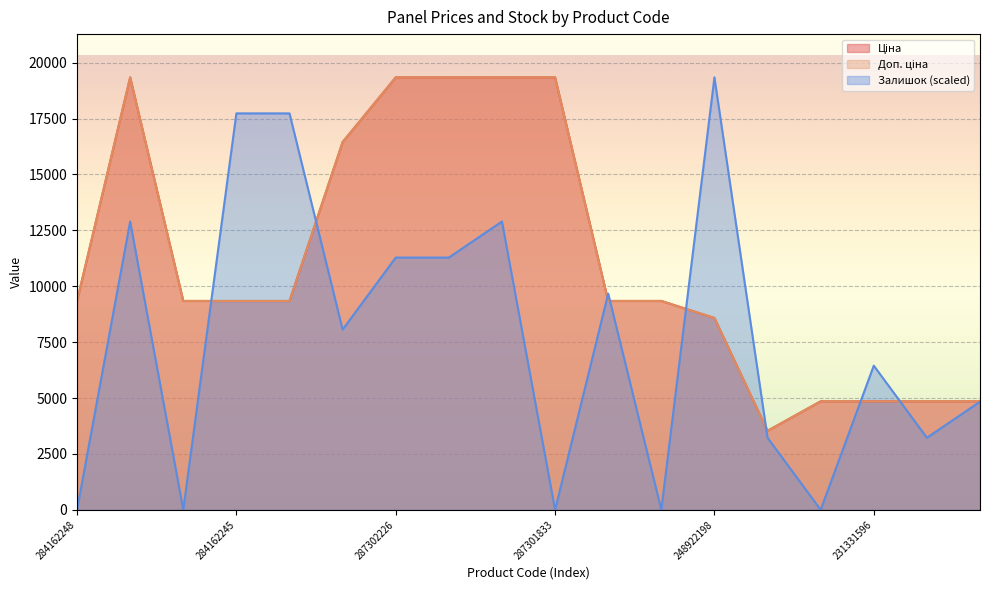

Where does the Ціна series first go above 9341?

284162248